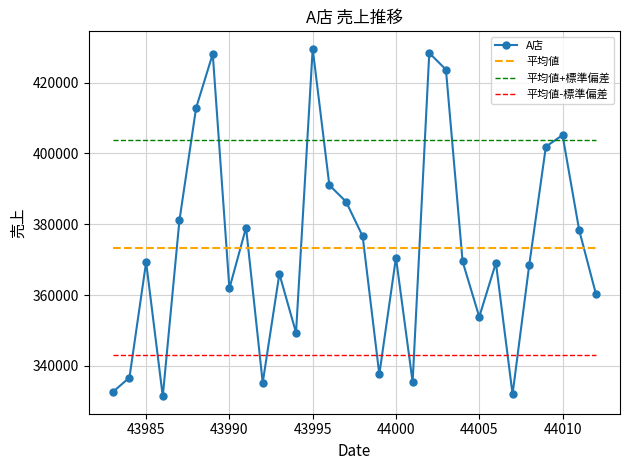

What is the maximum value for A店?

429543.0